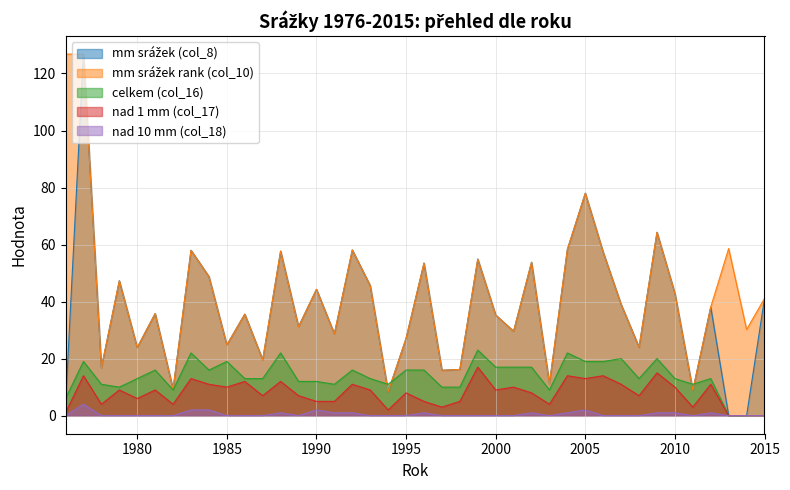

True or false: mm srážek rank (col_10) and mm srážek (col_8) intersect in this chart.

False